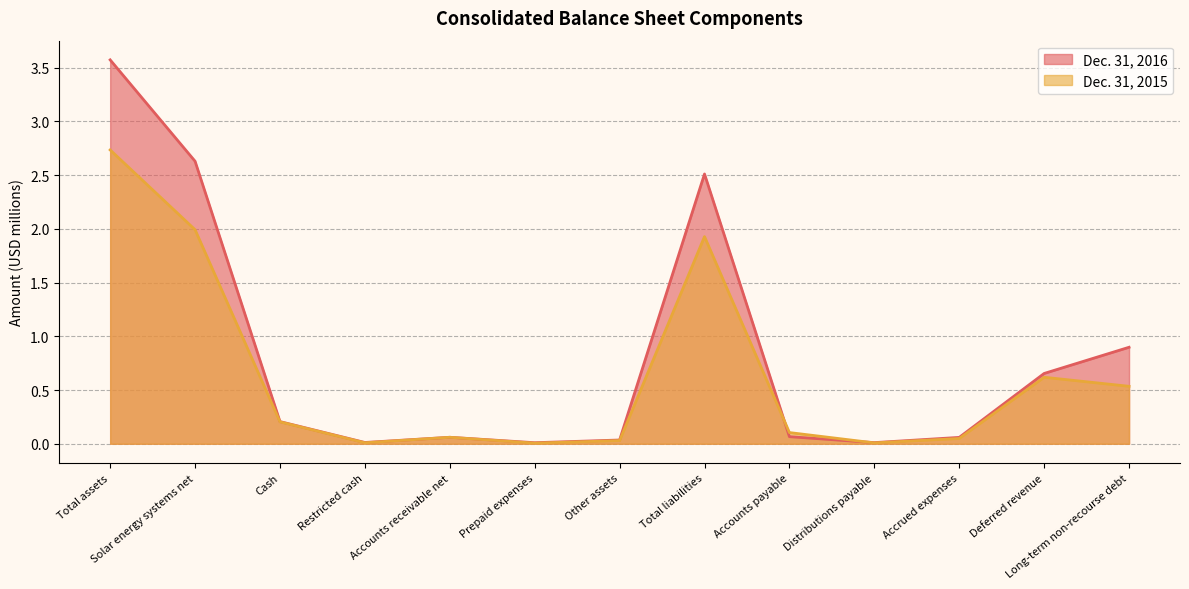

At which category does the chart reach its peak across all series?

Total assets